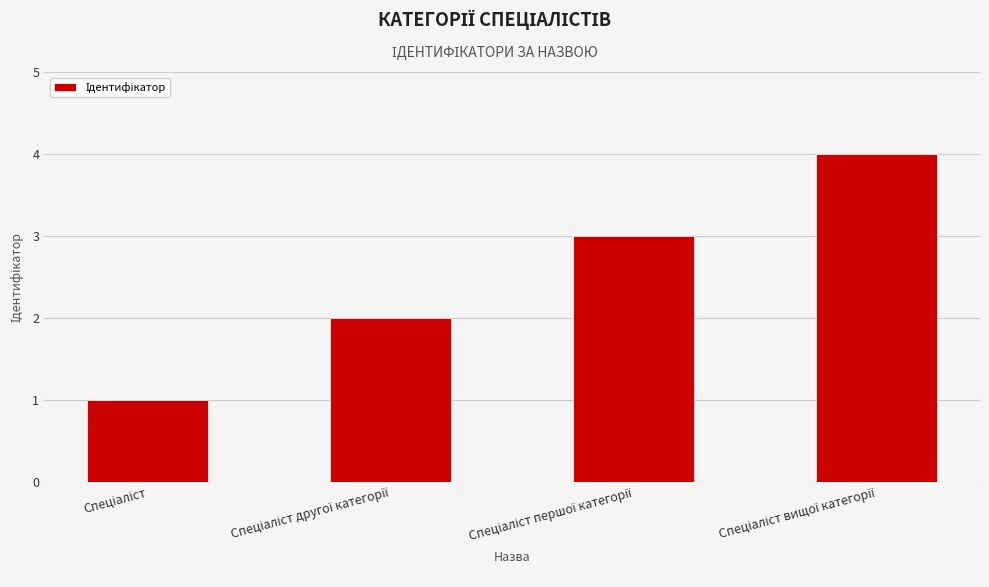

What is the sum of all values?

10